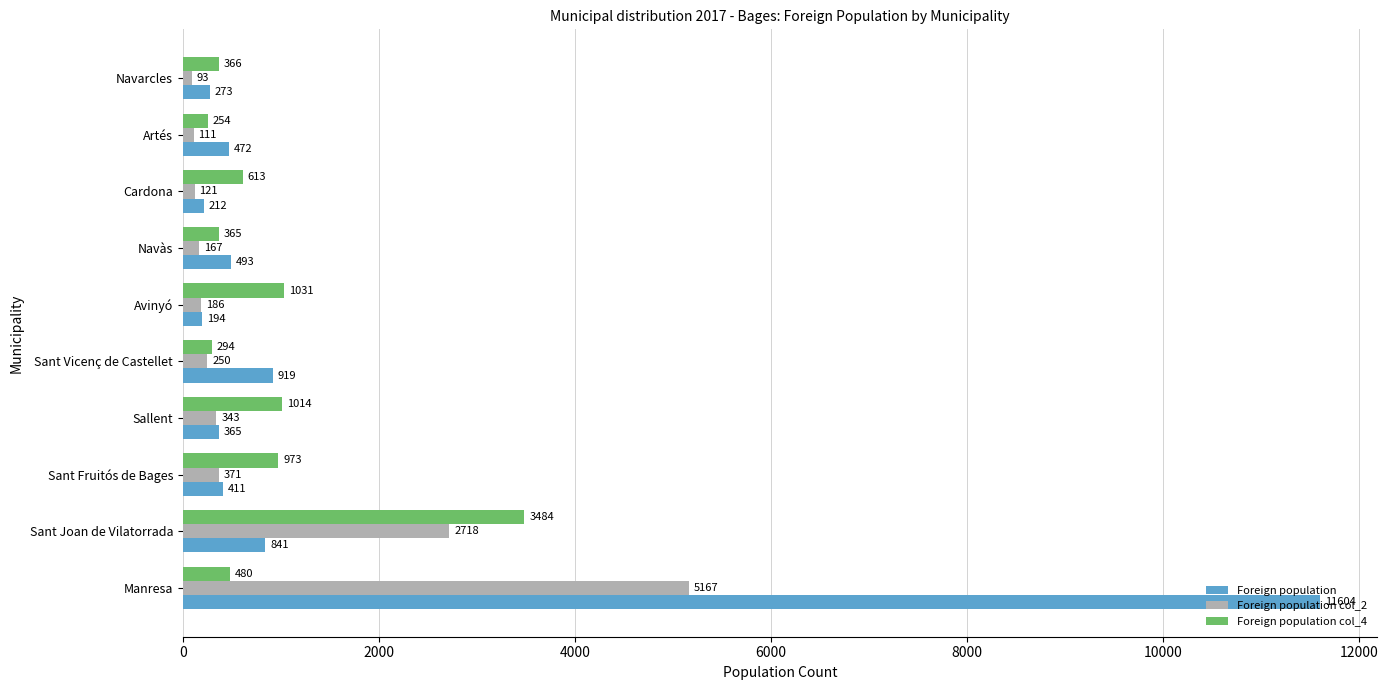

List the labels in order of Foreign population col_2 value, largest first.

Manresa, Sant Joan de Vilatorrada, Sant Fruitós de Bages, Sallent, Sant Vicenç de Castellet, Avinyó, Navàs, Cardona, Artés, Navarcles